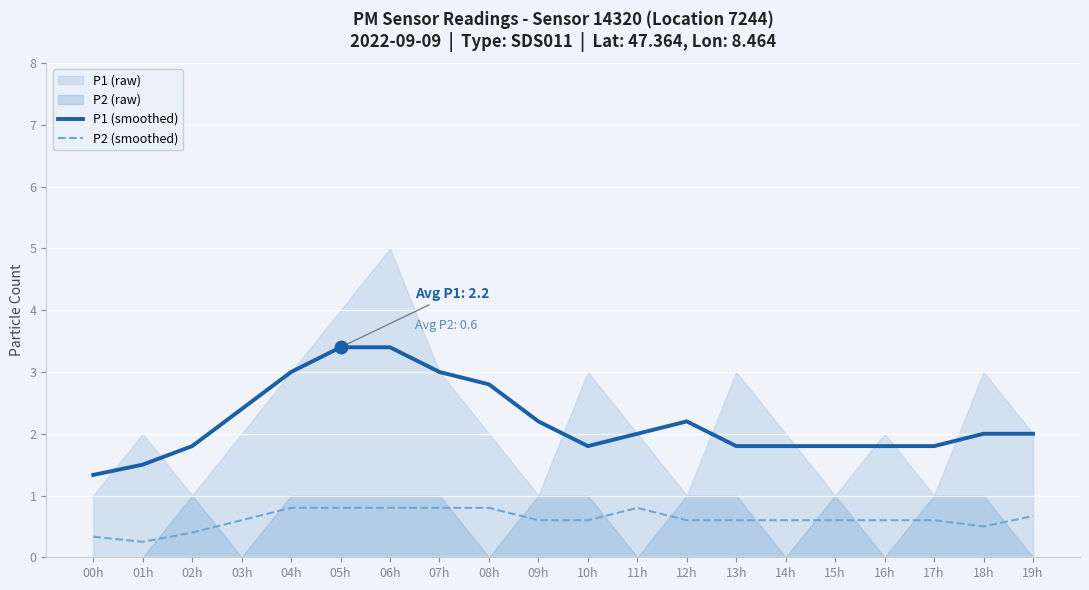

True or false: P2 (smoothed) and P1 (smoothed) cross at least once.

False